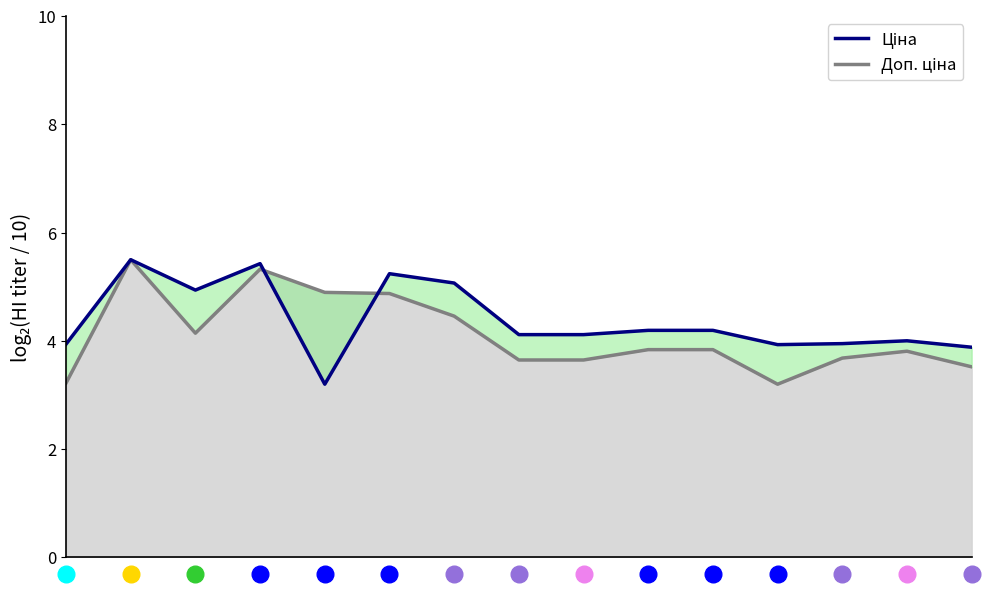

What is the value of the Ціна point at the 3rd from the left?

4.9